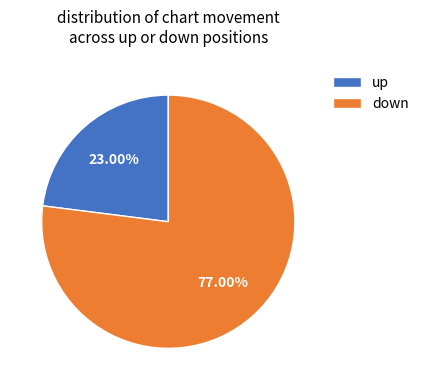

What percentage do up and down together represent?

100.0%